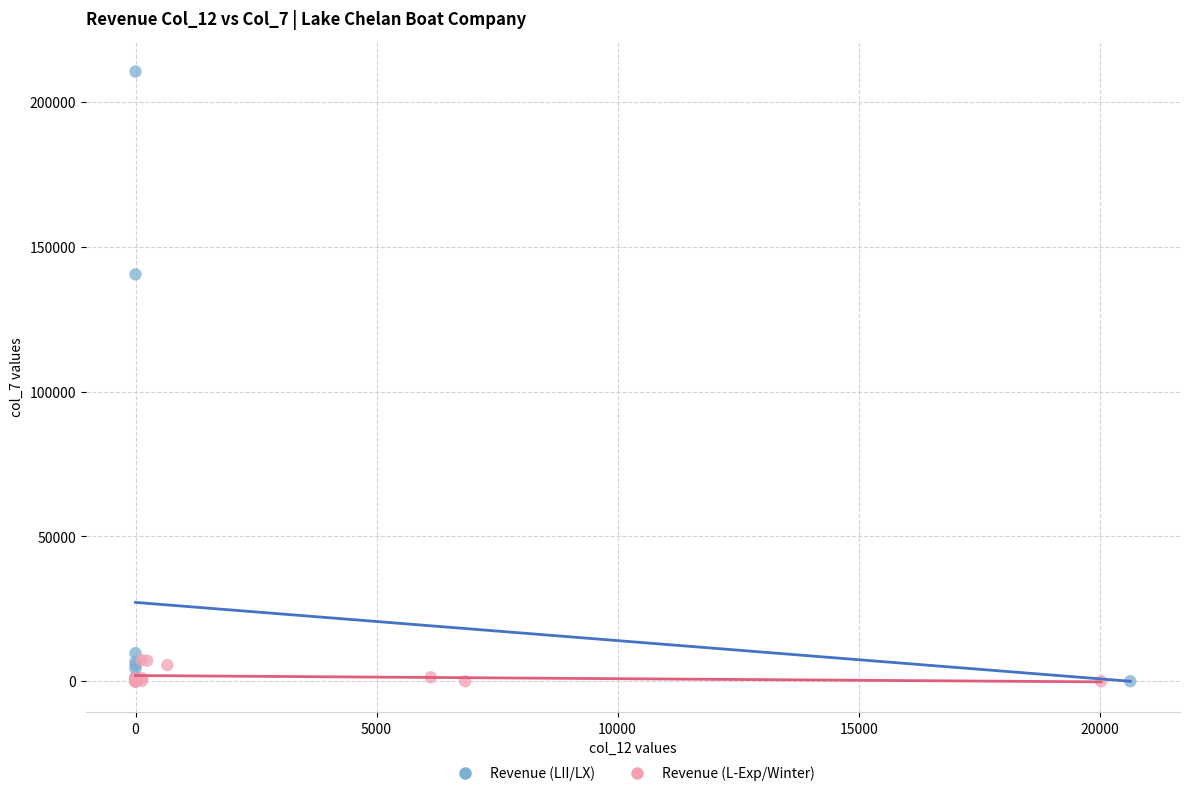

Which series contains the highest Y value?

Revenue (LII/LX)